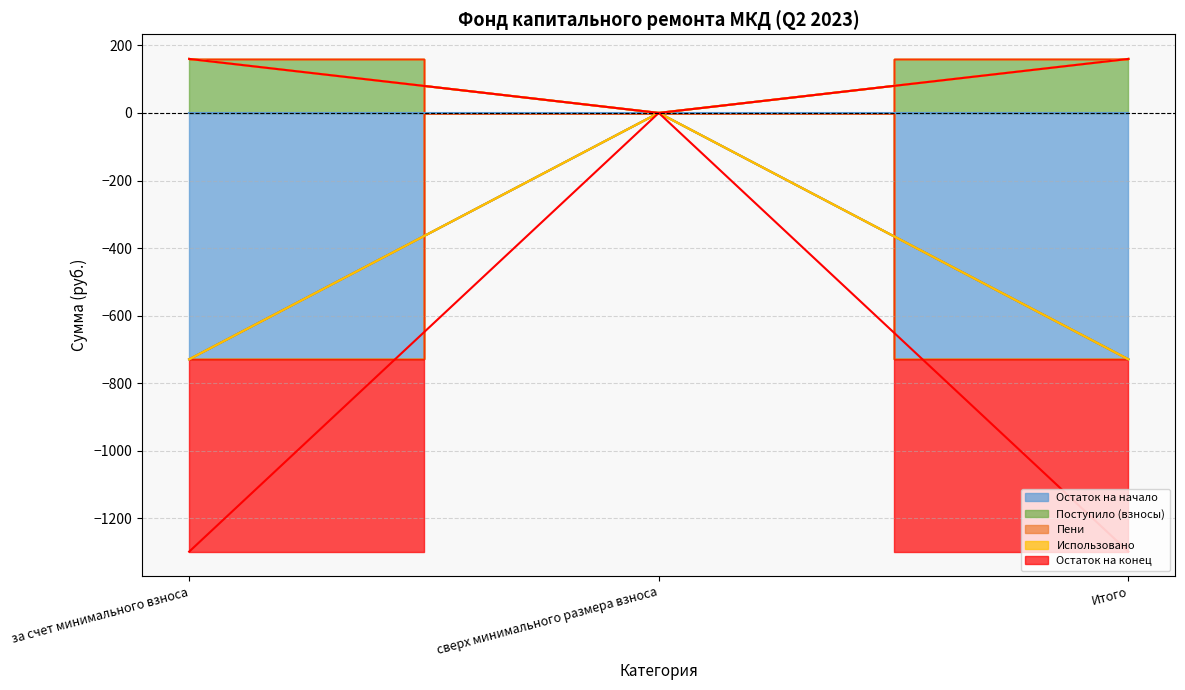

Rank the categories by Остаток на конец value from lowest to highest.

за счет минимального взноса, Итого, сверх минимального размера взноса